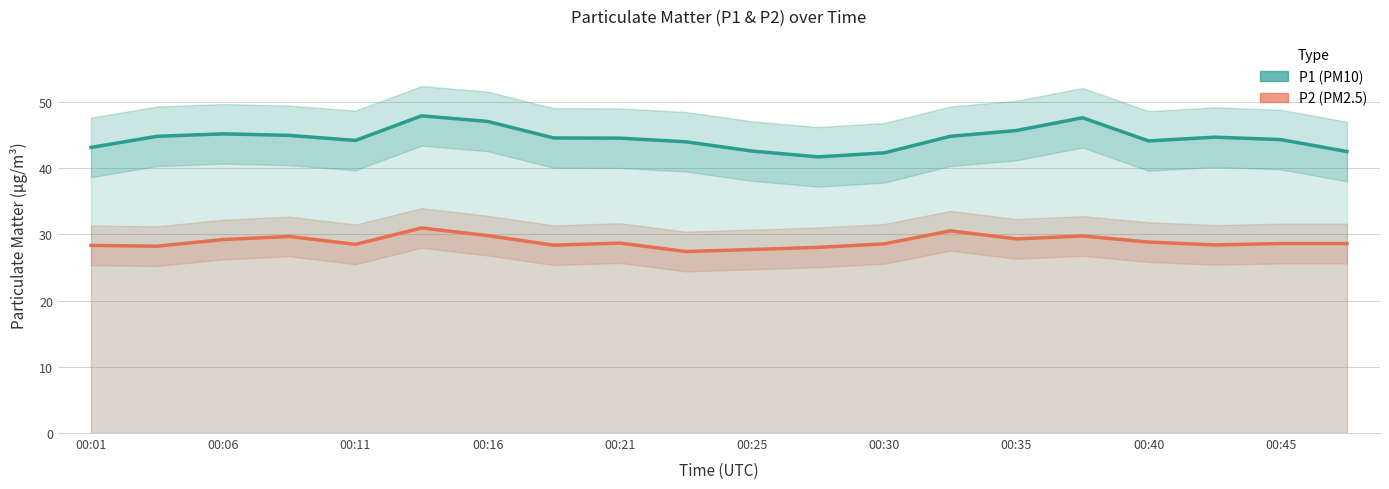

At 00:35, list the series in order from smallest to largest.

P2 (PM2.5), P1 (PM10)